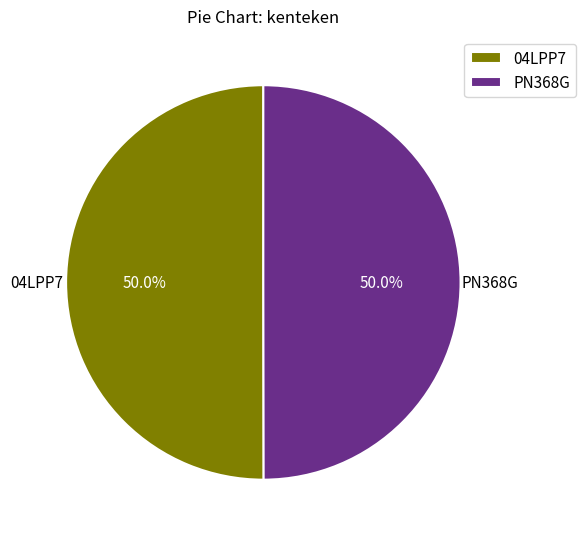

To the nearest percent, what is the combined percentage of 04LPP7 and PN368G?

100%